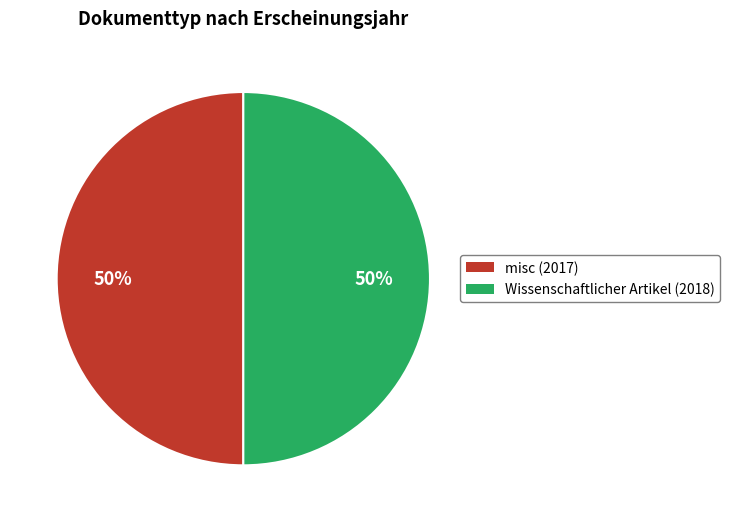

What percentage is the Wissenschaftlicher Artikel (2018) slice, to the nearest percent?

50%